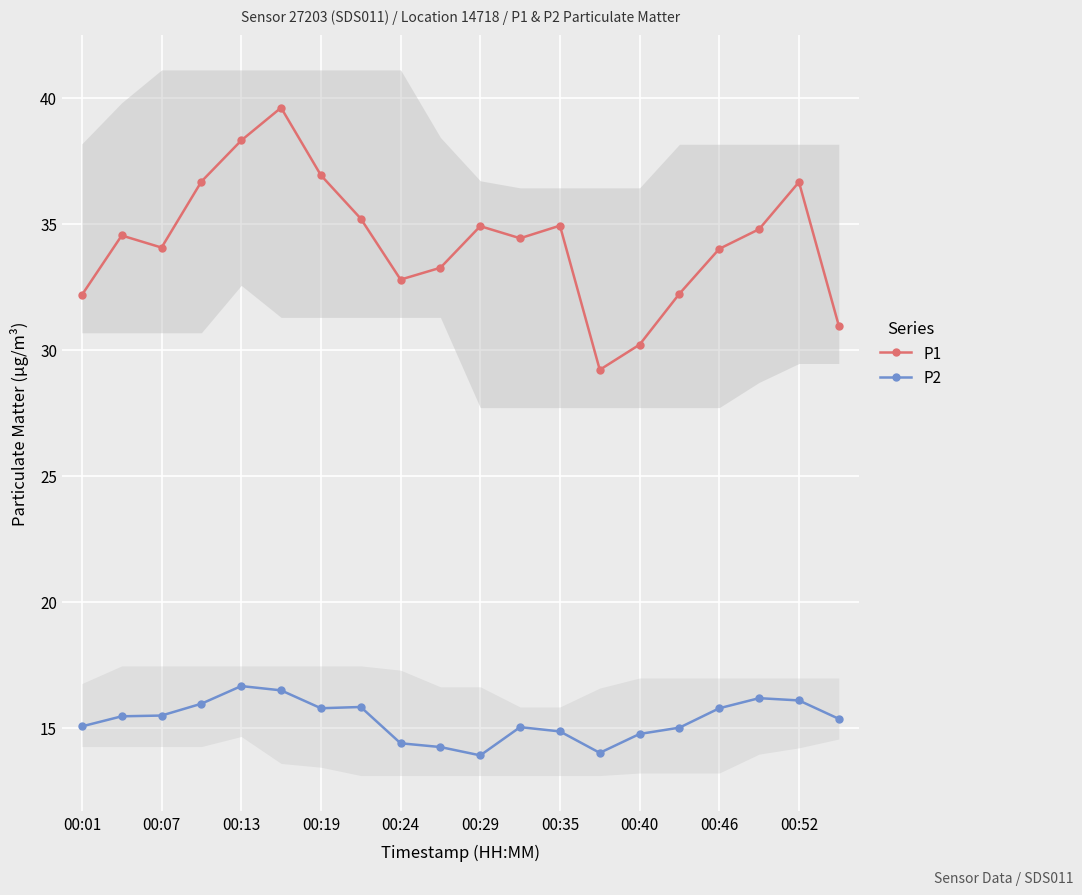

What is the difference between the P1 values at 00:01 and 00:29?

2.7